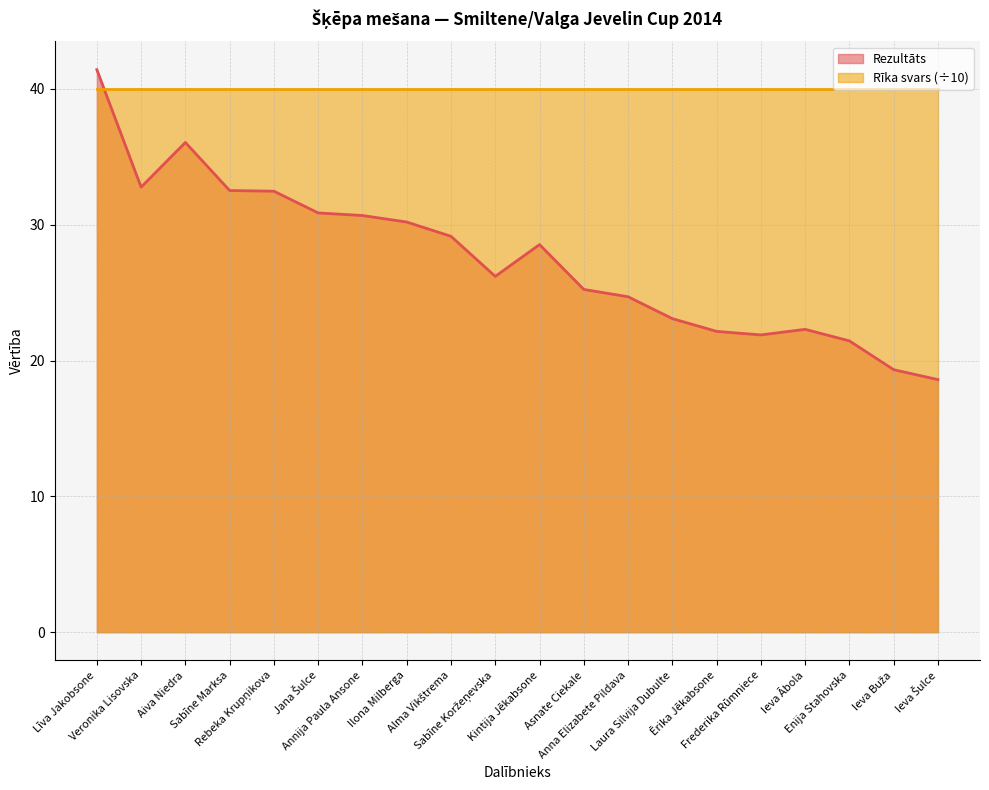

Reading left to right, extract all data points from this chart.

Līva Jakobsone=41.4	Veronika Lisovska=32.8	Aiva Niedra=36.1	Sabīne Marksa=32.5	Rebeka Krupņikova=32.5	Jana Šulce=30.9	Annija Paula Ansone=30.7	Ilona Milberga=30.2	Alma Vikštrema=29.1	Sabīne Koržeņevska=26.2	Kintija Jēkabsone=28.5	Asnate Ciekale=25.2	Anna Elizabete Pildava=24.7	Laura Silvija Dubulte=23.1	Ērika Jēkabsone=22.1	Frederika Rūmniece=21.9	Ieva Ābola=22.3	Enija Stahovska=21.4	Ieva Buža=19.3	Ieva Šulce=18.6